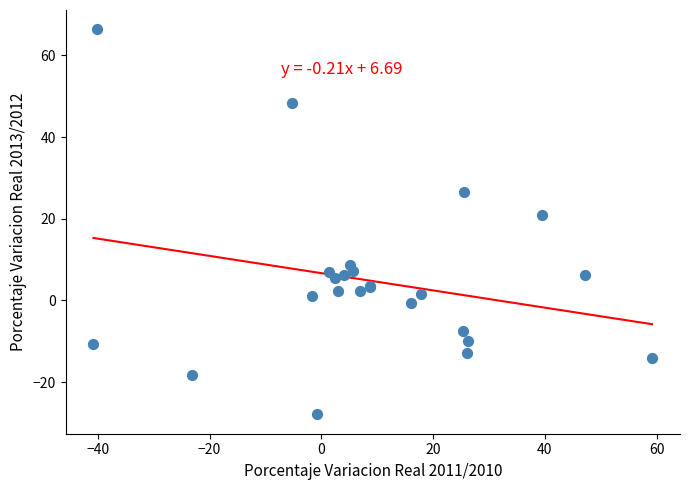

What Y value in the scatter plot is closest to 19?

20.8